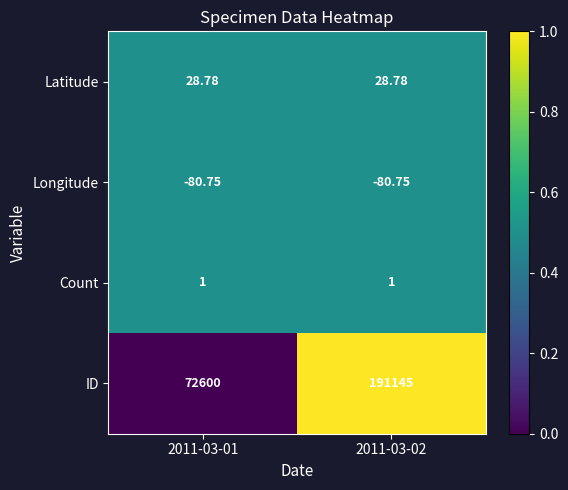

List the series in order of their peak value, lowest first.

Longitude, Count, Latitude, ID